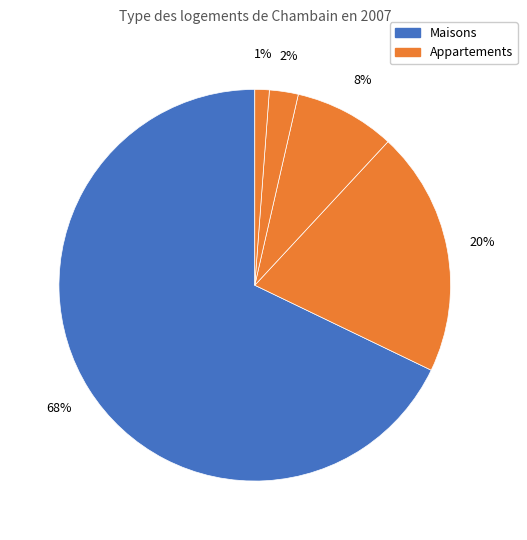

Count the number of slices in the pie.

5